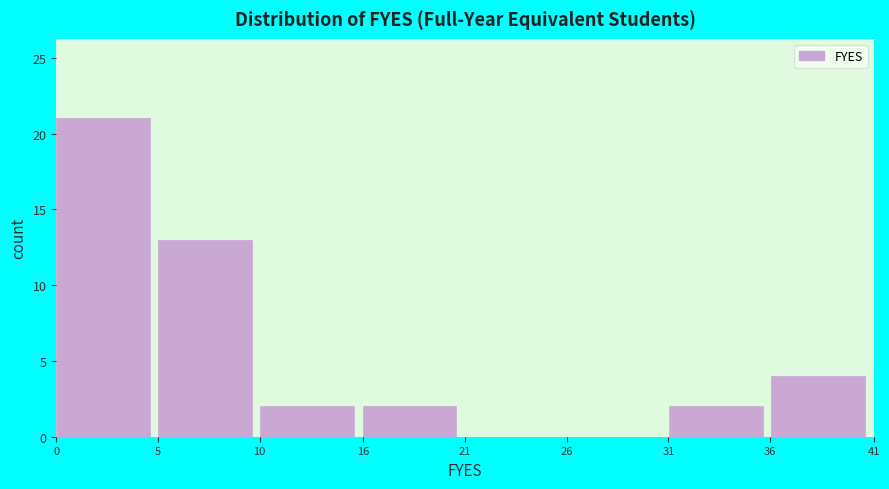

Reading left to right, extract all data points from this chart.

0=21	5=13	10=2	16=2	21=0	26=0	31=2	36=4